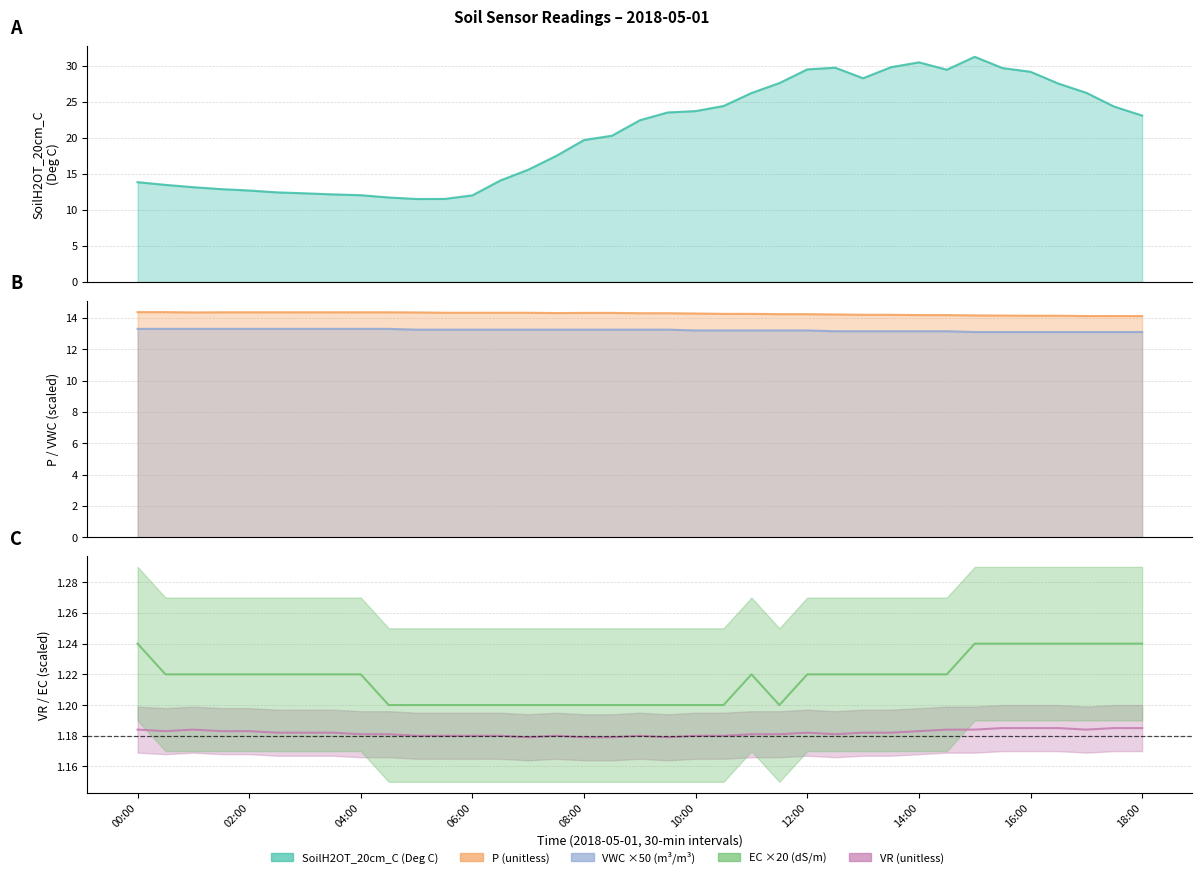

What is the approximate value of VR (unitless) at 29?

1.2